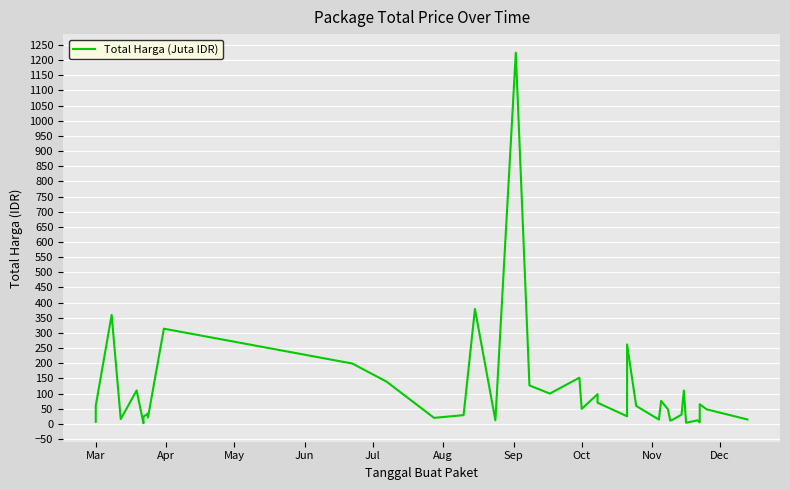

What is the average value?

109.4